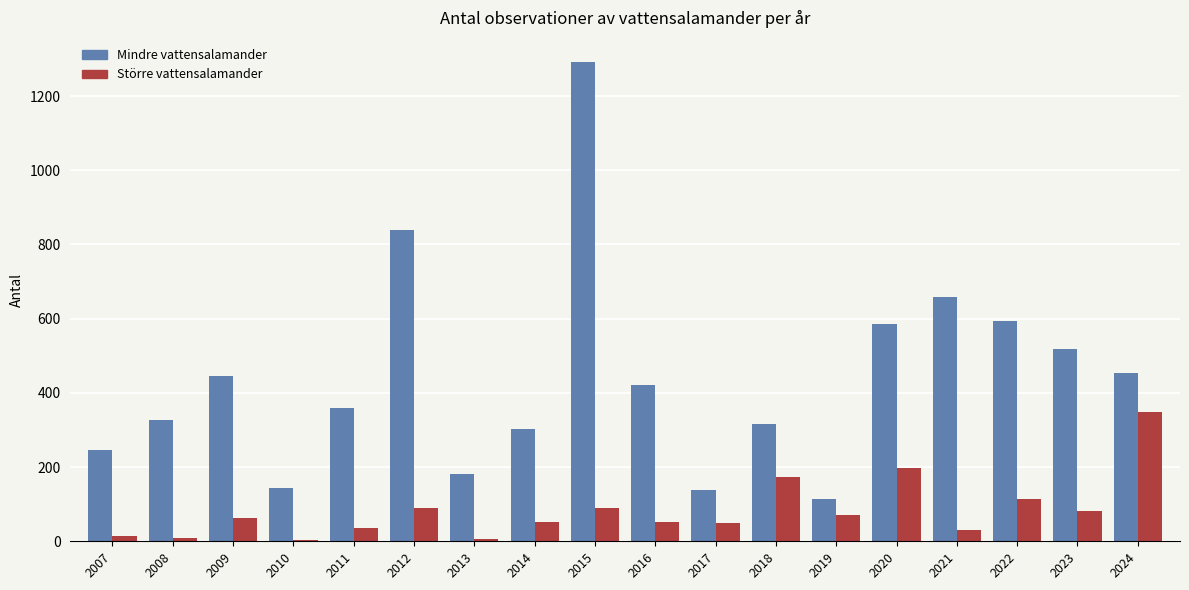

Are the bars grouped side by side (vs. stacked)?

Yes